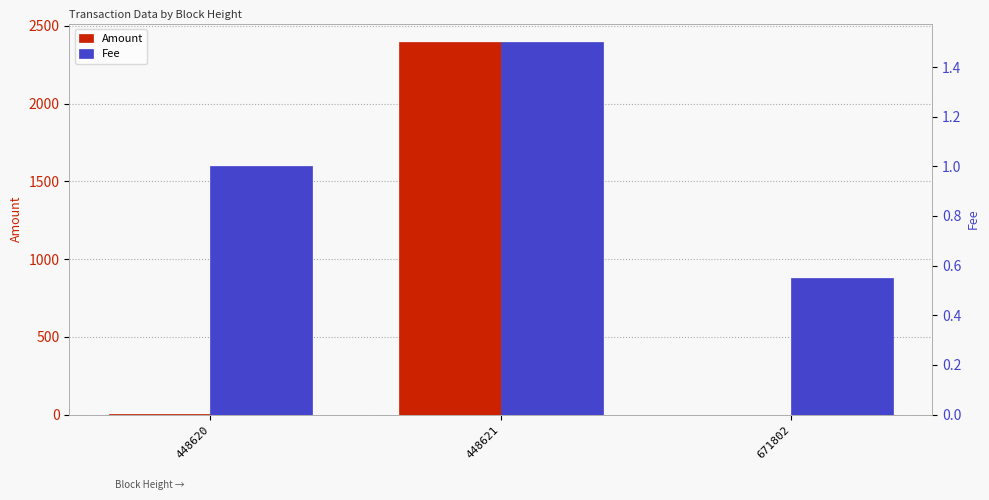

The value of Amount at 671802 is 0.0. True or false?

True